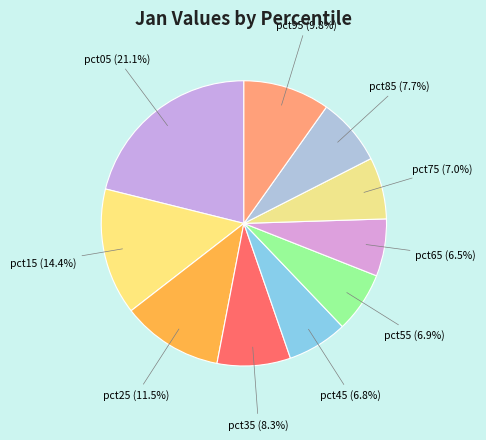

How many slices are in this pie chart?

10